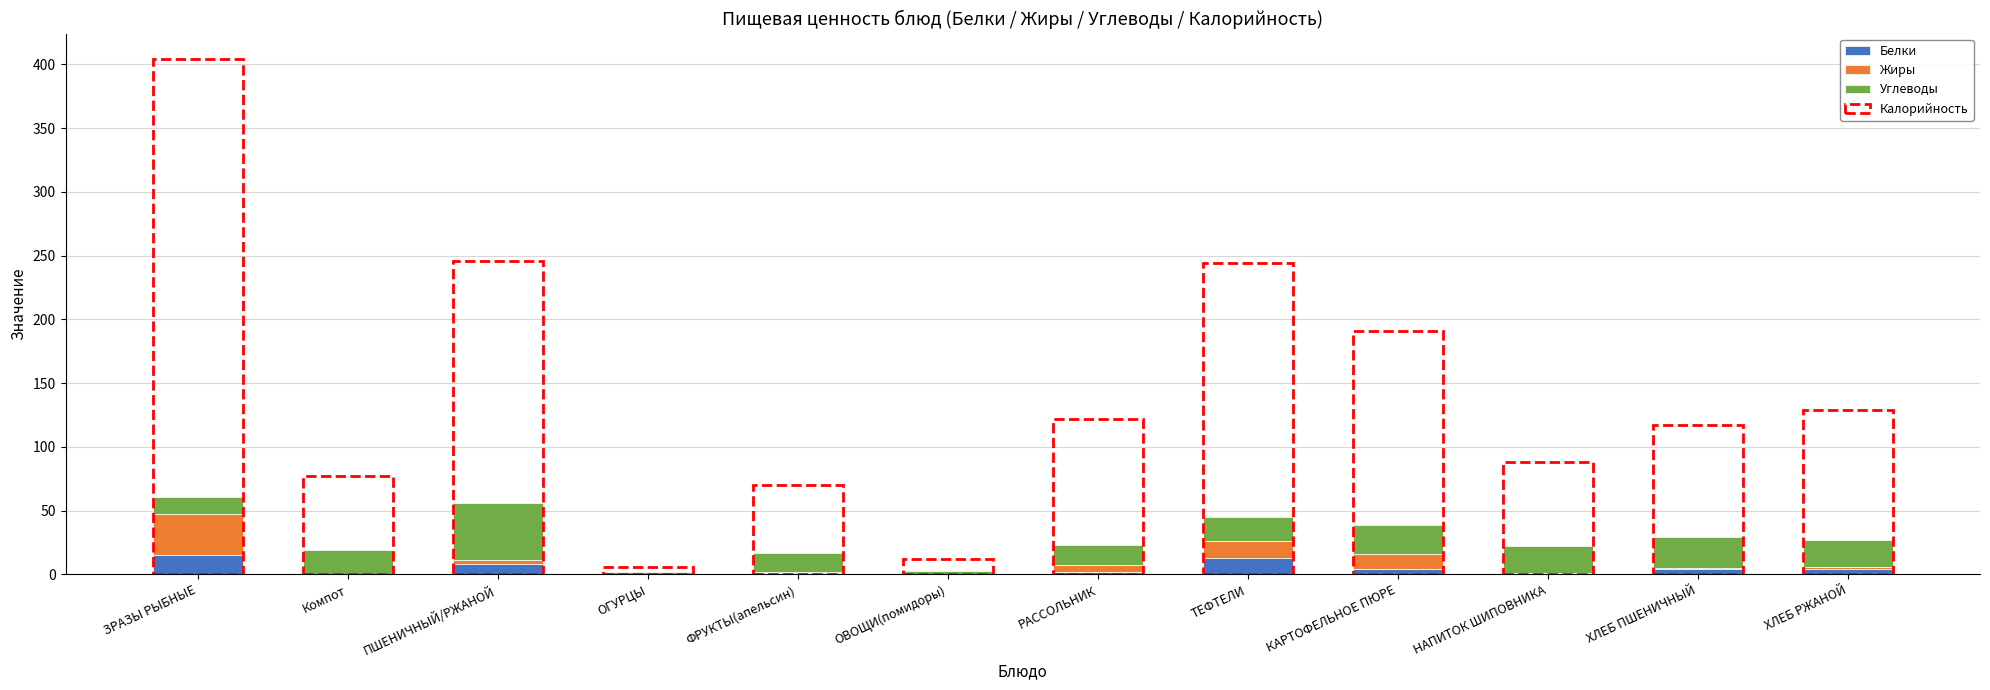

What is the highest value of the Белки series?

15.0